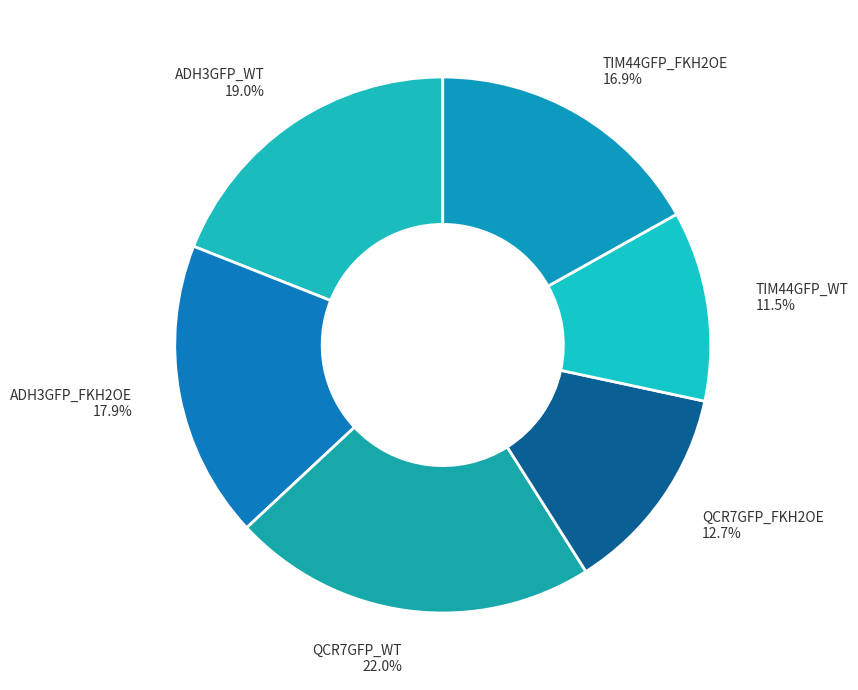

Count the number of slices in the pie.

6